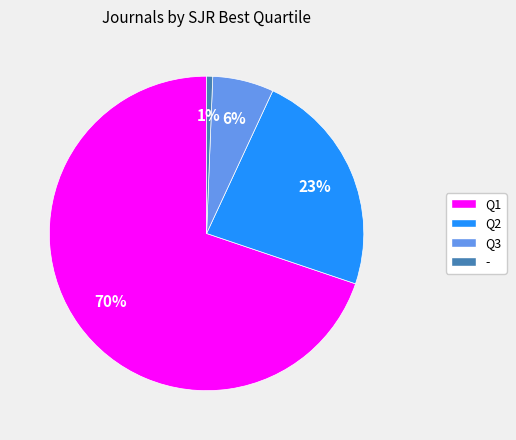

Is the sum of Q1 and - greater than half?

Yes